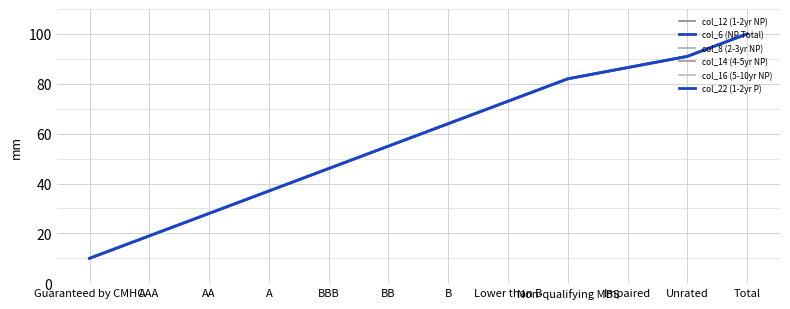

At which label does col_22 (1-2yr P) reach its peak?

Total